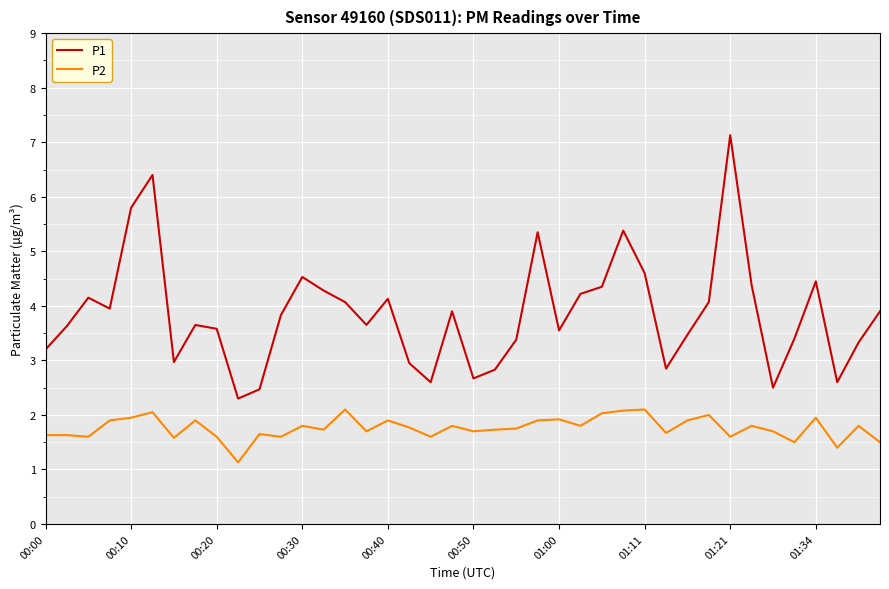

Which series has the largest total across all categories?

P1